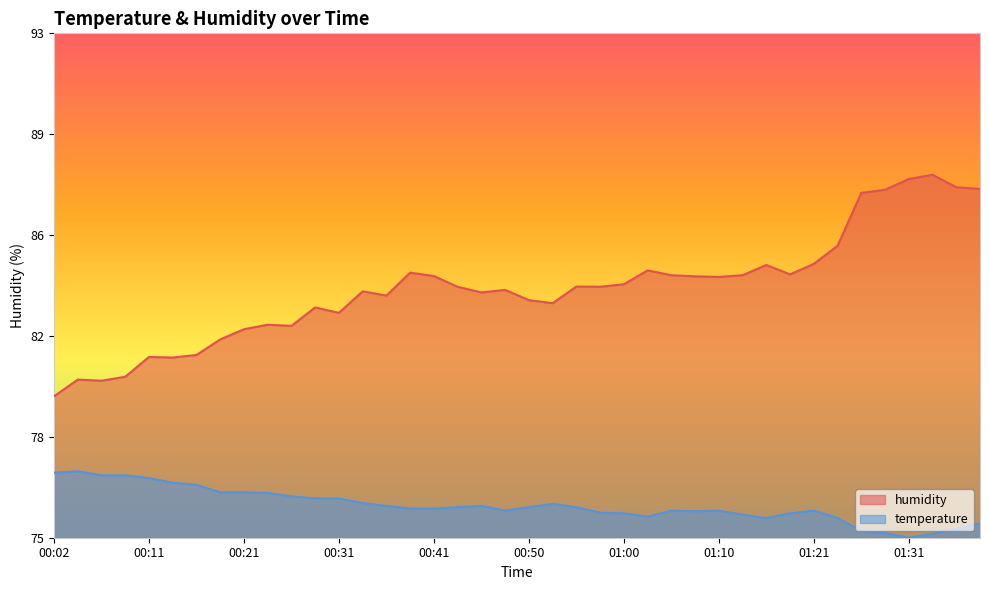

True or false: temperature and humidity cross at least once.

False